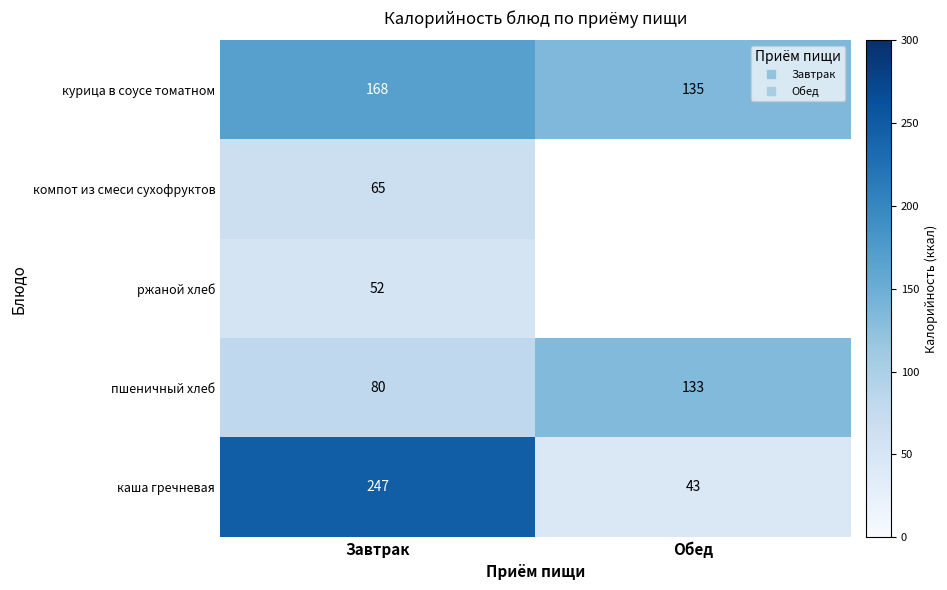

At which label is курица в соусе томатном closest to 151?

Обед